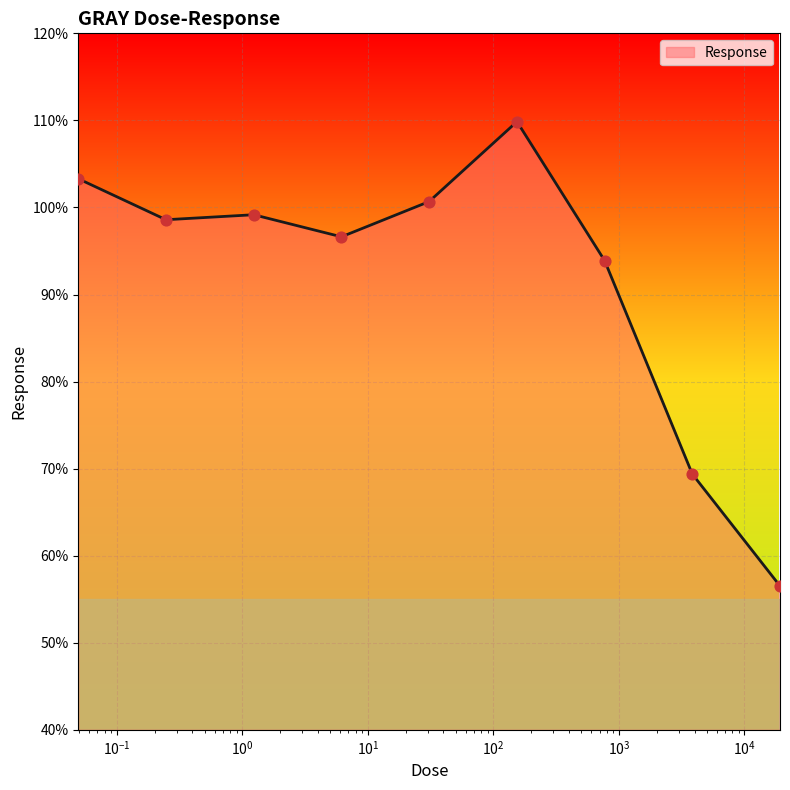

What is the difference between the maximum and minimum values?

53.3